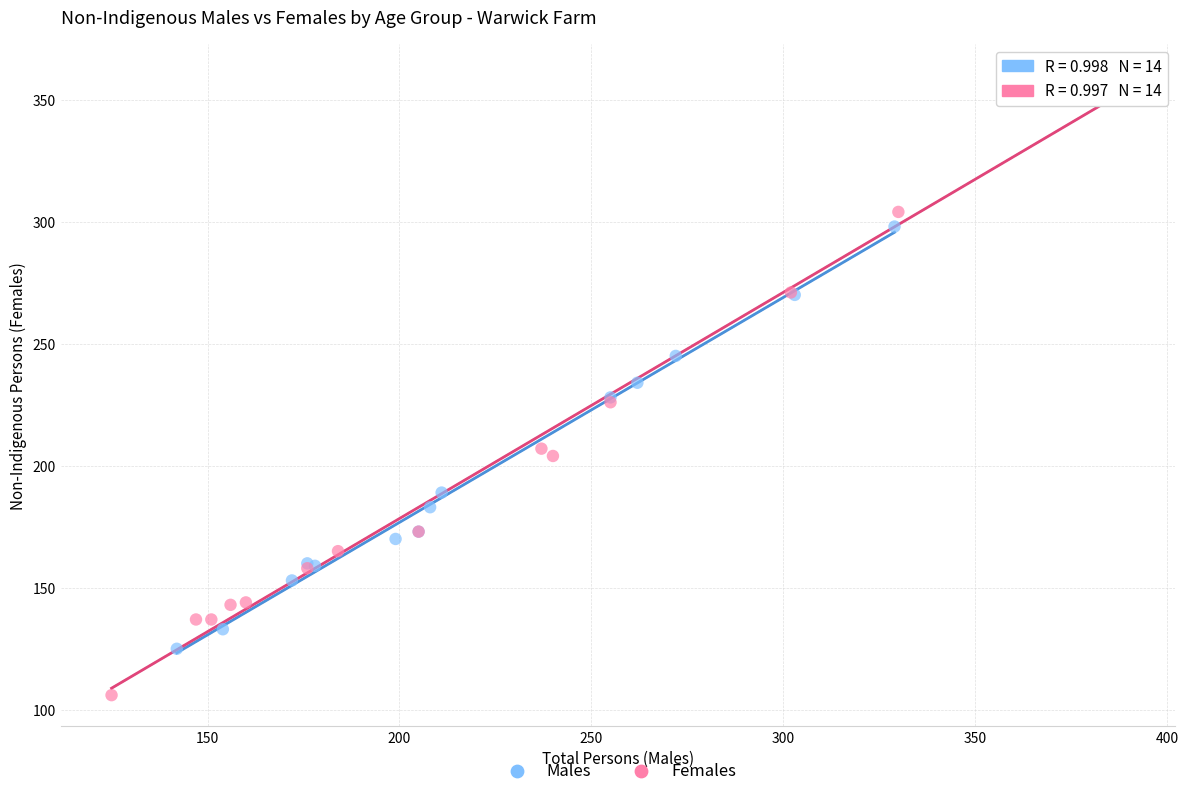

Which series has the widest spread of Y values?

Females